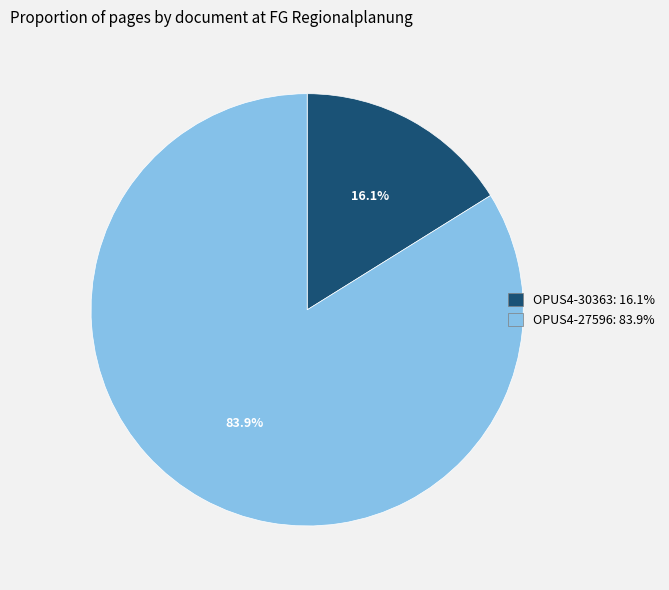

What percentage is NOT represented by OPUS4-30363?

83.9%